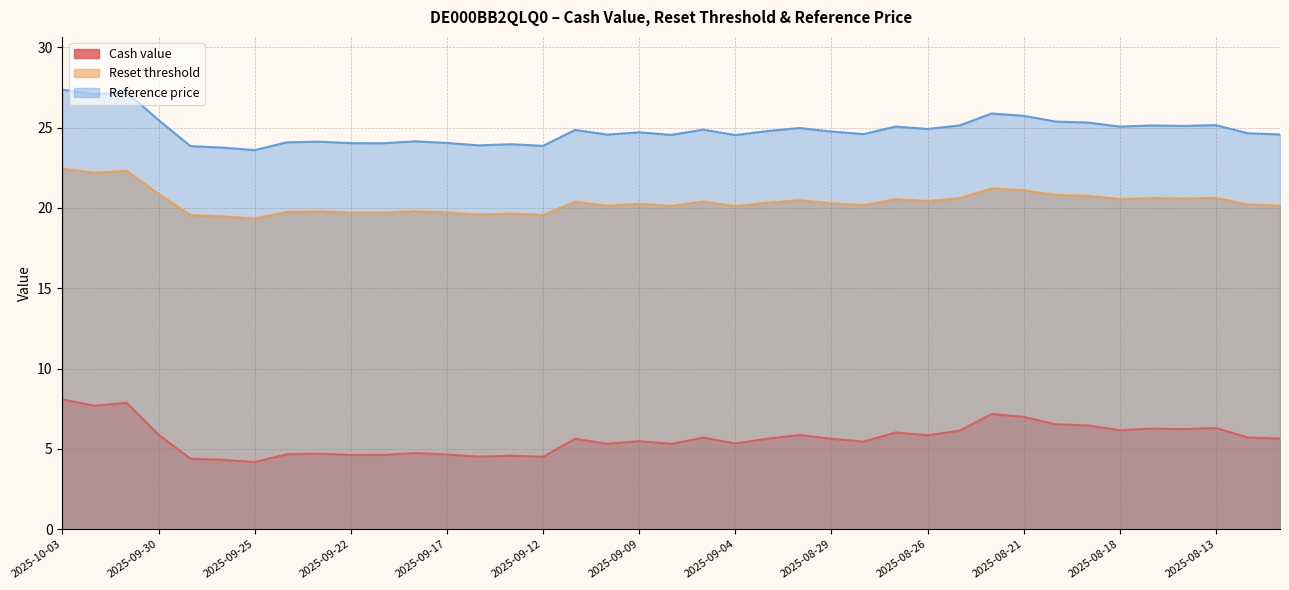

How many values in the Cash value series exceed 5?

27